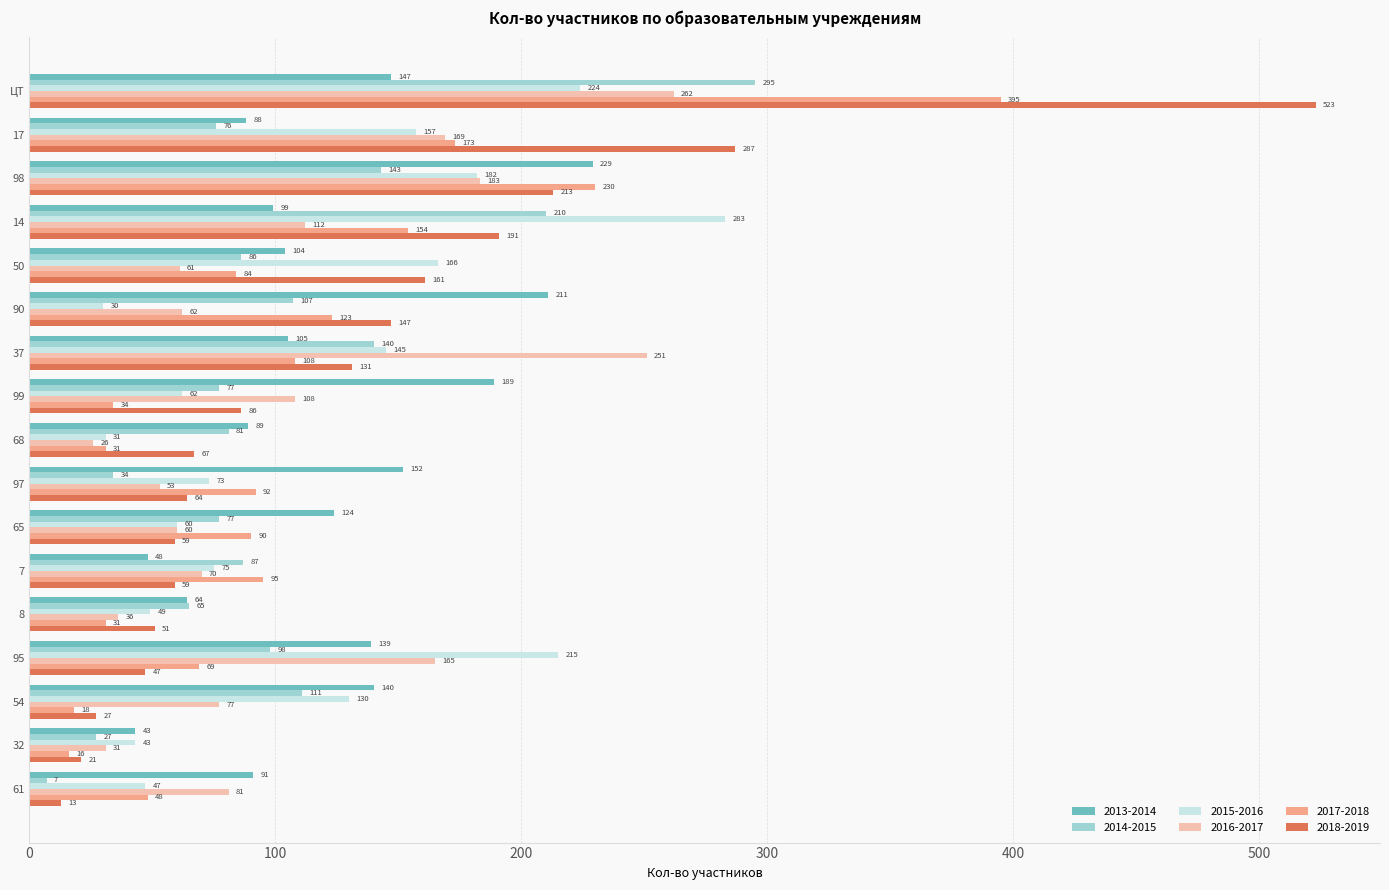

True or false: 2018-2019 has a value of 191 at 17.

False